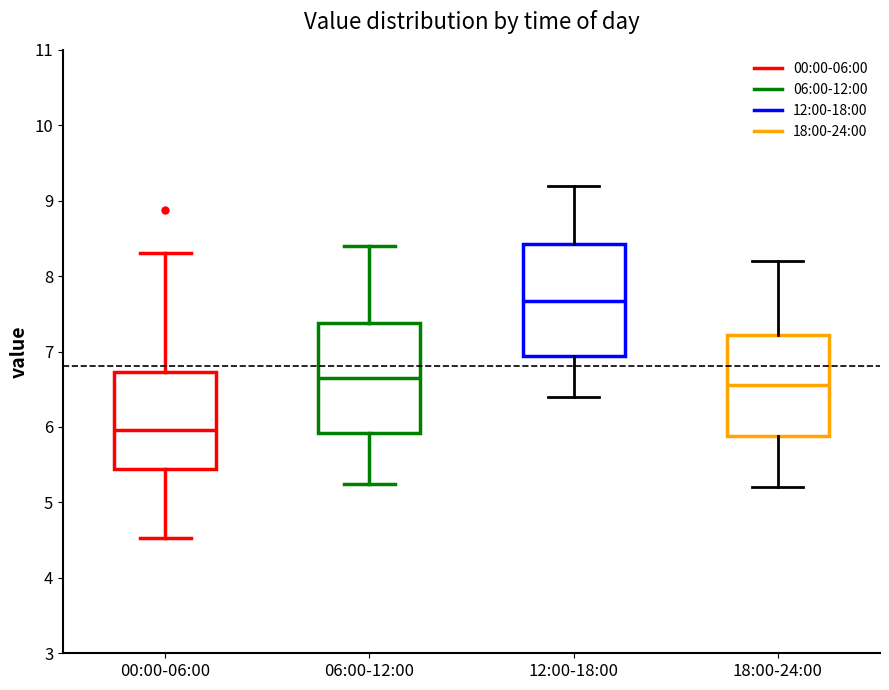

Which box's median line is the highest?

12:00-18:00